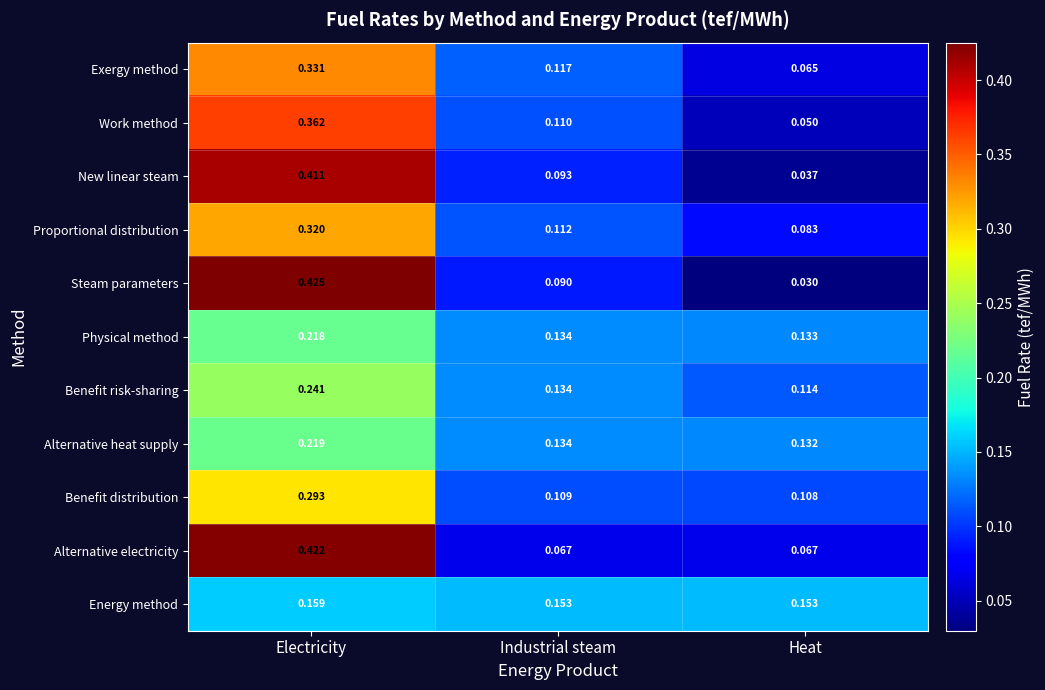

Which series has the largest range (max minus min)?

Steam parameters